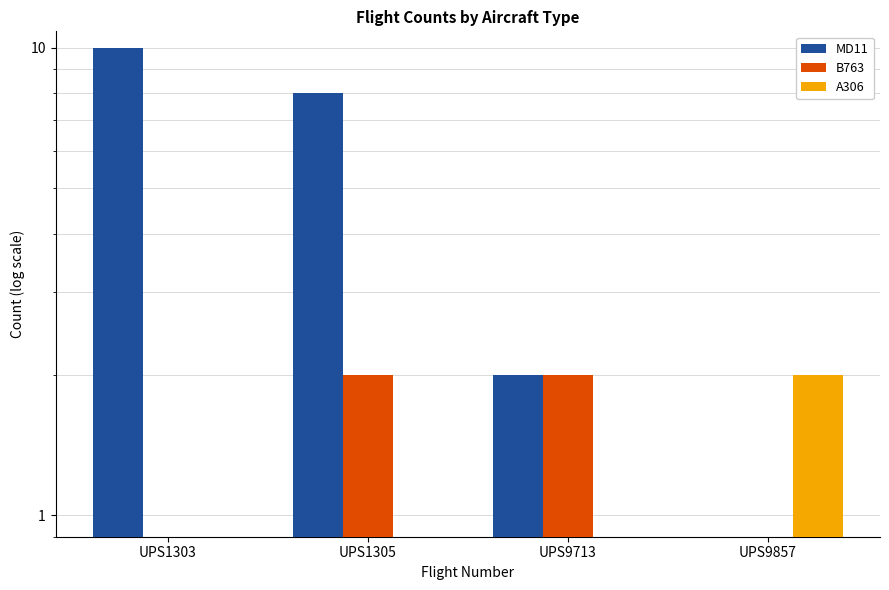

Which series has the largest total across all categories?

MD11